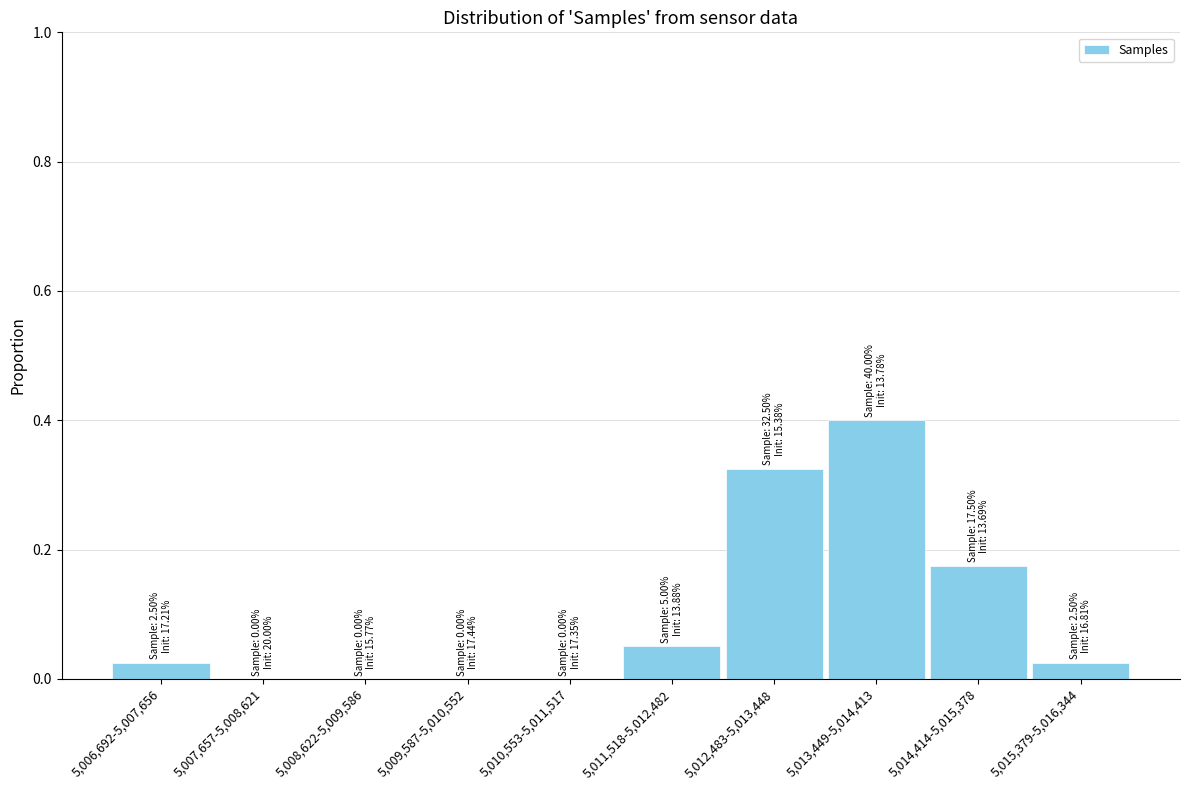

What is the sum of all values?

1.0